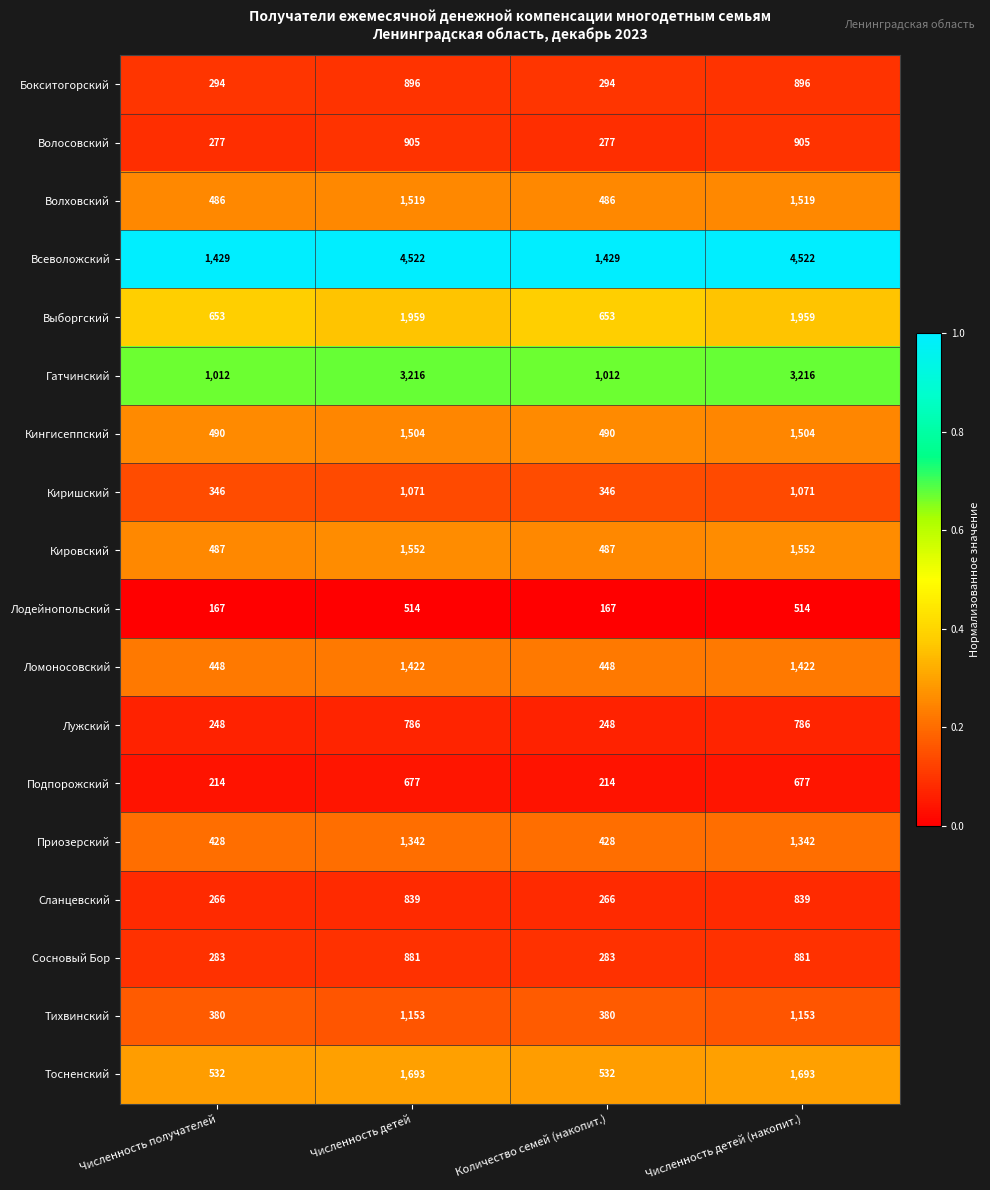

At Численность детей, list the series in order from largest to smallest.

Всеволожский, Гатчинский, Выборгский, Тосненский, Кировский, Волховский, Кингисеппский, Ломоносовский, Приозерский, Тихвинский, Киришский, Волосовский, Бокситогорский, Сосновый Бор, Сланцевский, Лужский, Подпорожский, Лодейнопольский